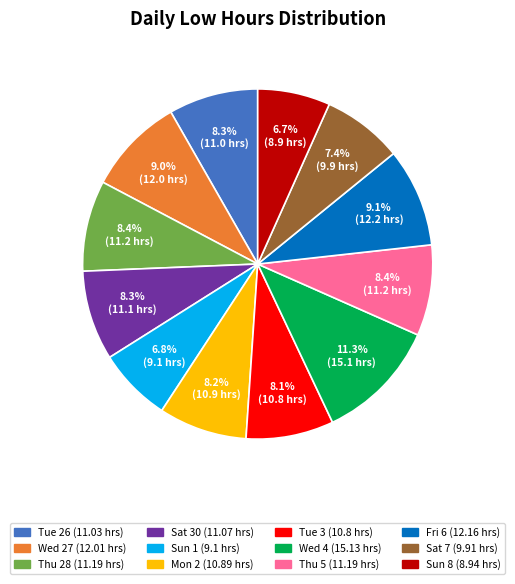

What portion of the pie excludes Sat 7?

92.6%